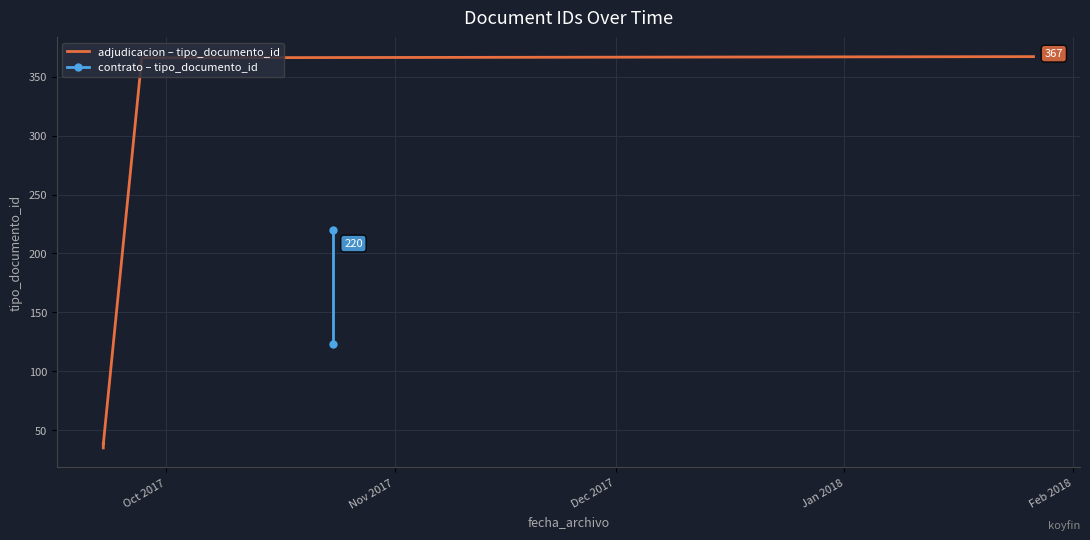

What value does the data have at 2017-09-22 11:56:21, to the nearest 5?

40